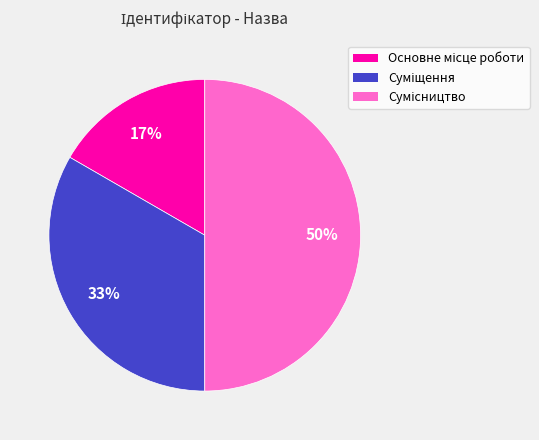

To the nearest percent, what is the average slice percentage?

33%